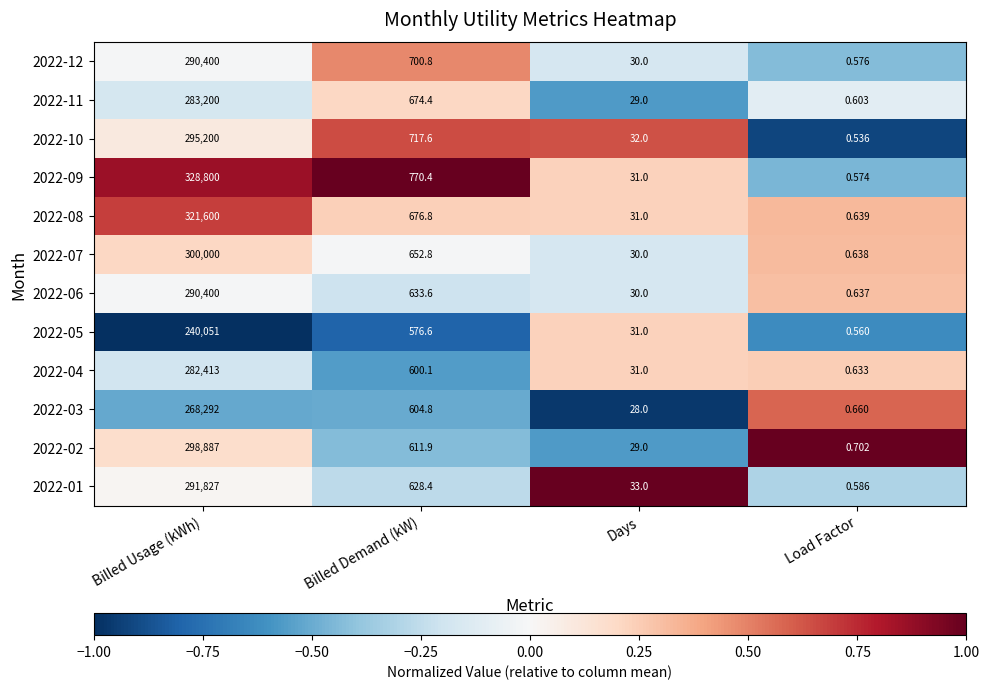

At which label does 2022-02 first exceed 611?

Billed Usage (kWh)